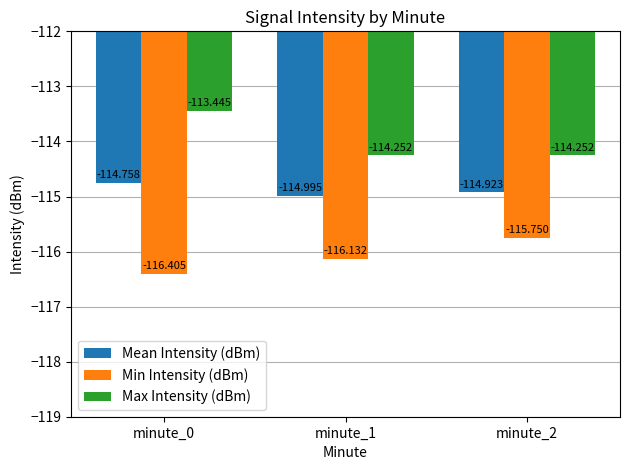

Rank the series at minute_1 from lowest to highest value.

Min Intensity (dBm), Mean Intensity (dBm), Max Intensity (dBm)